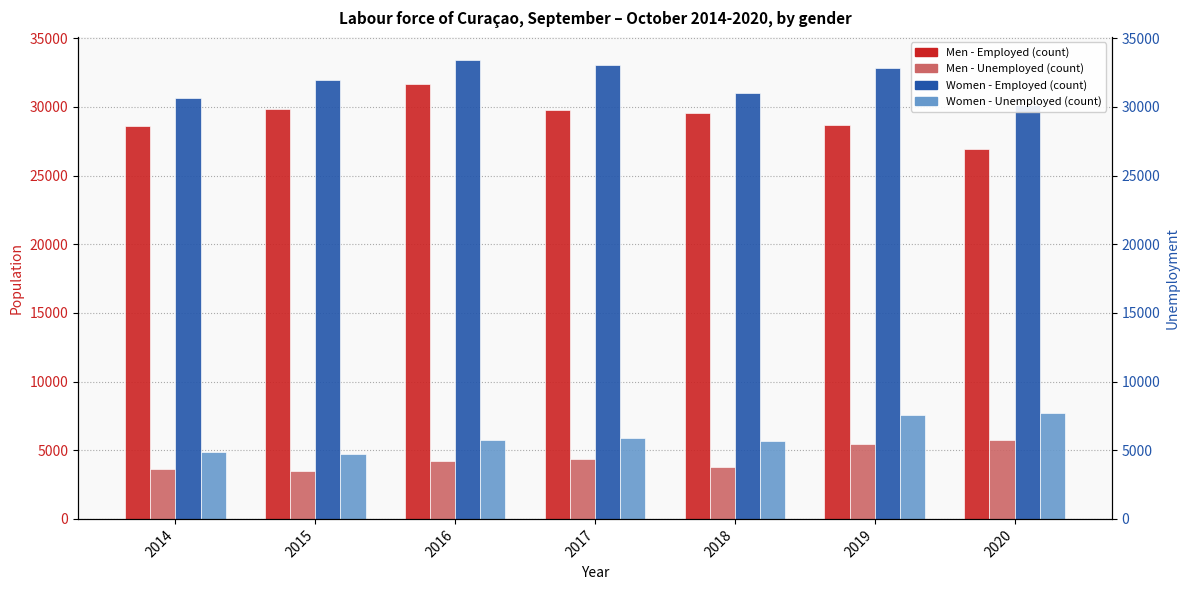

What is the minimum value for Women - Employed?

30116